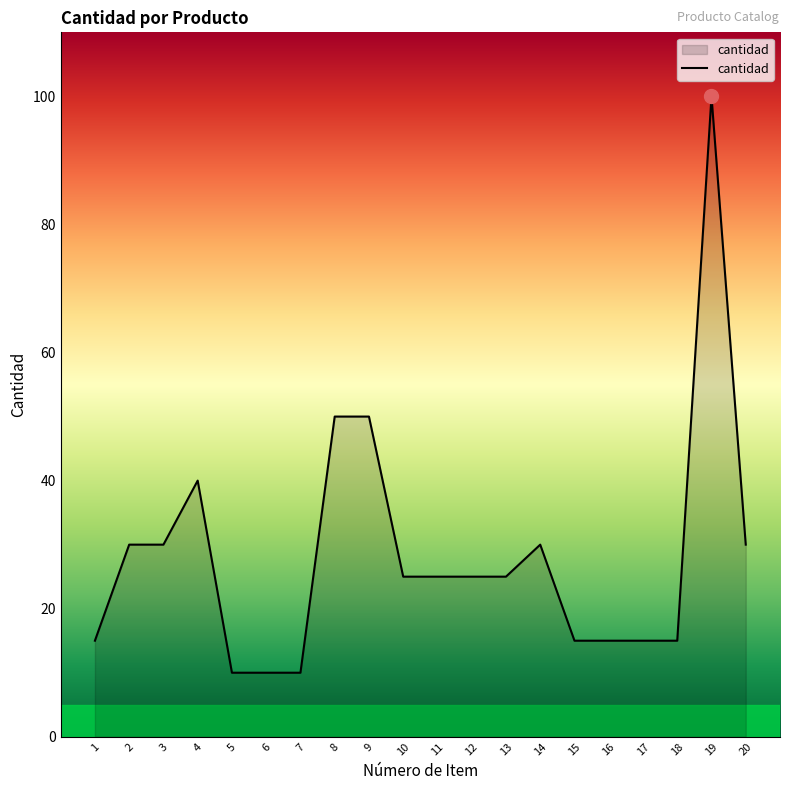

How many categories are shown in the chart?

20